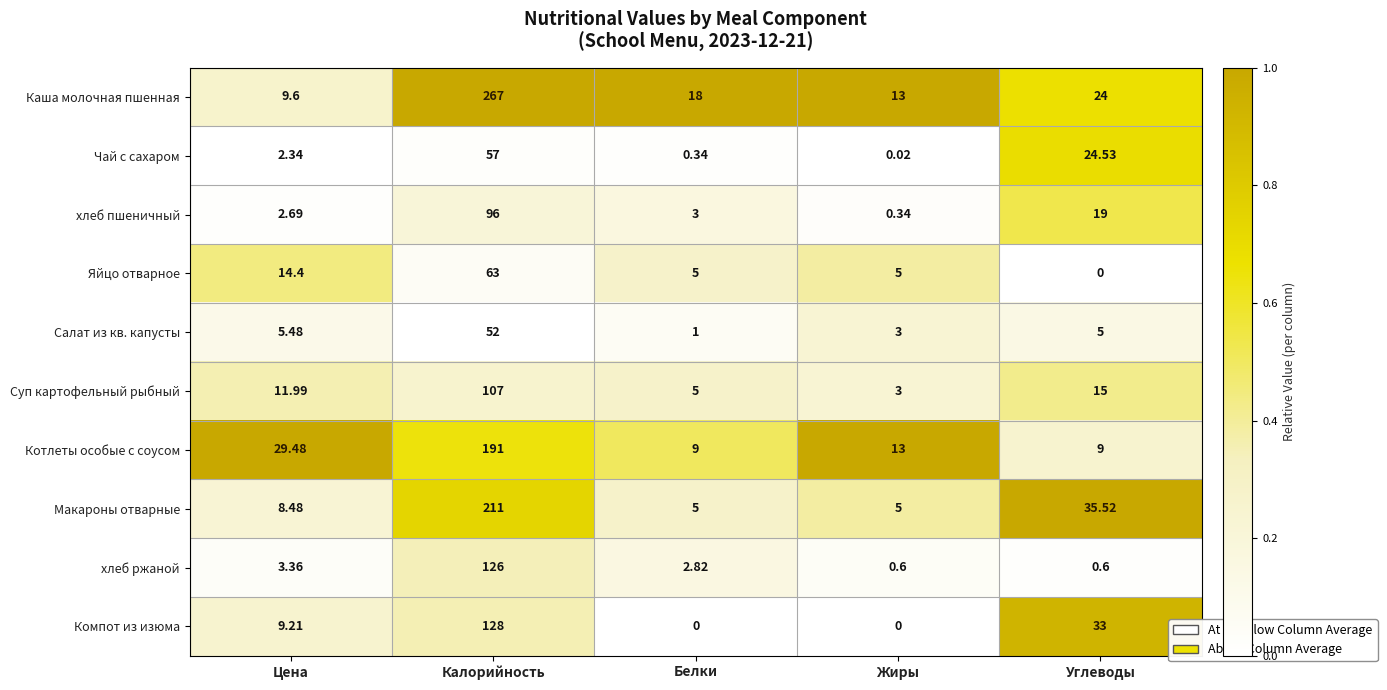

Is the value of Салат из кв. капусты at Белки greater than the value of хлеб пшеничный at Белки?

No